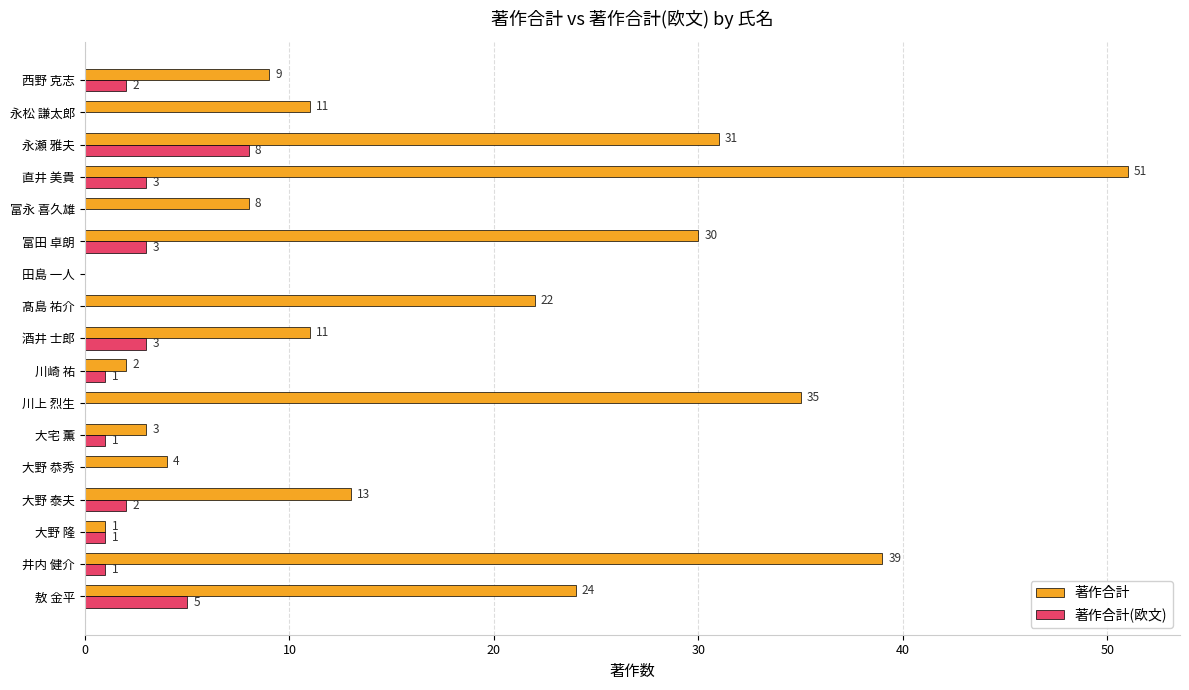

What is the highest value of the 著作合計(欧文) series?

8